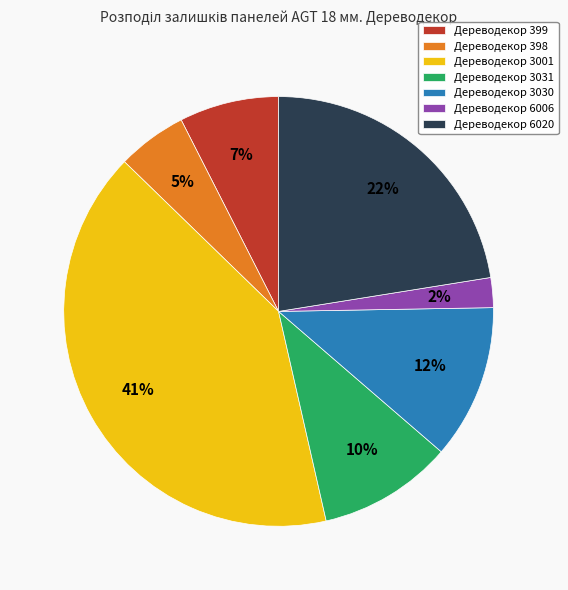

Is it true that Дереводекор 3031 is 1% of the pie?

False